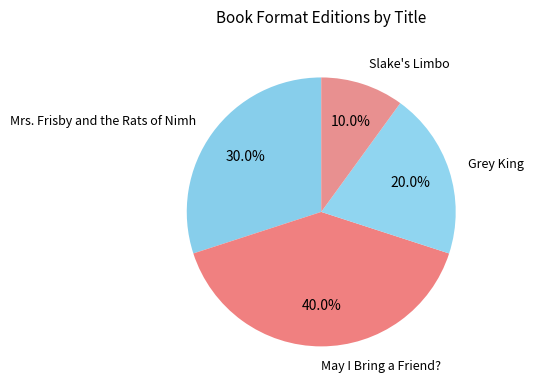

The May I Bring a Friend? slice represents 40% of the pie. True or false?

True